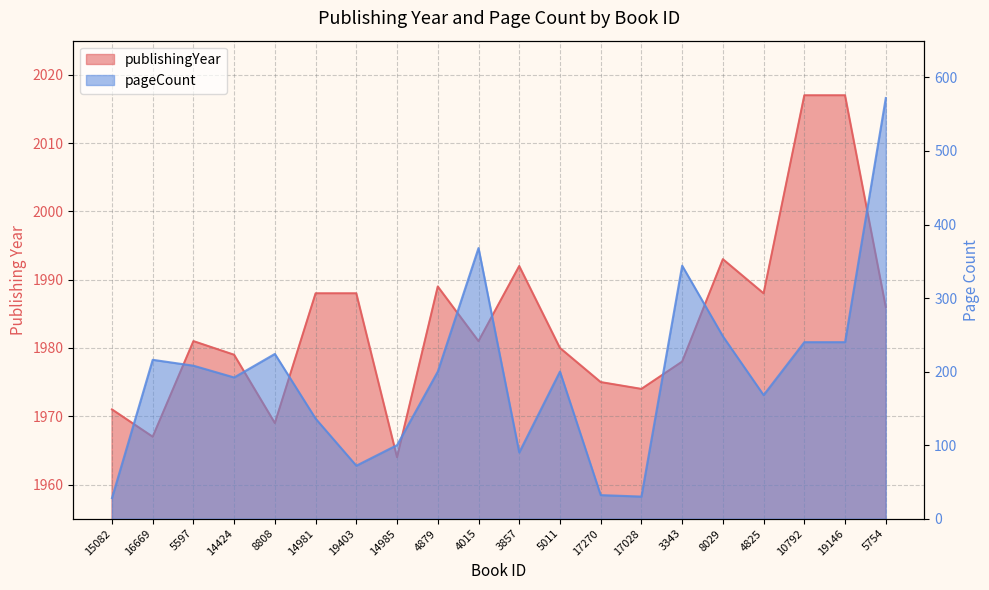

What is the sum of all pageCount values?

3908